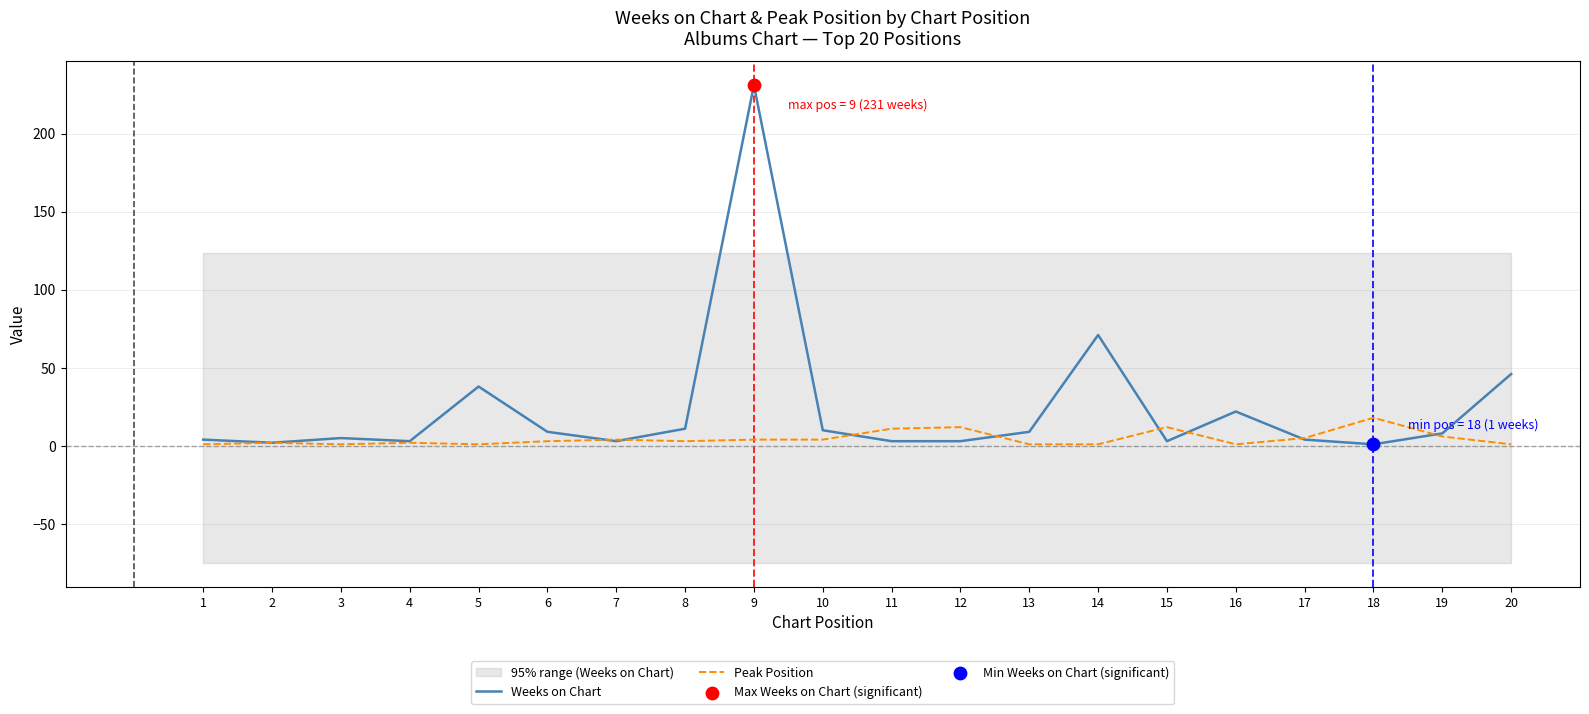

Which series has the widest spread of Y values?

Weeks on Chart